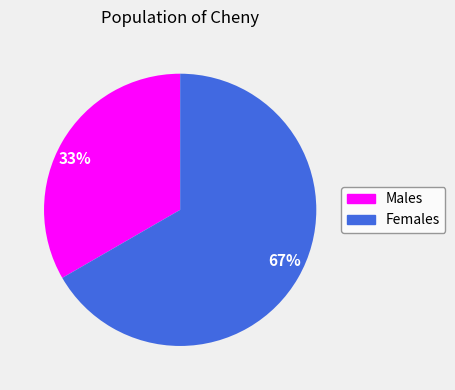

What is the smallest slice in the pie chart?

Males